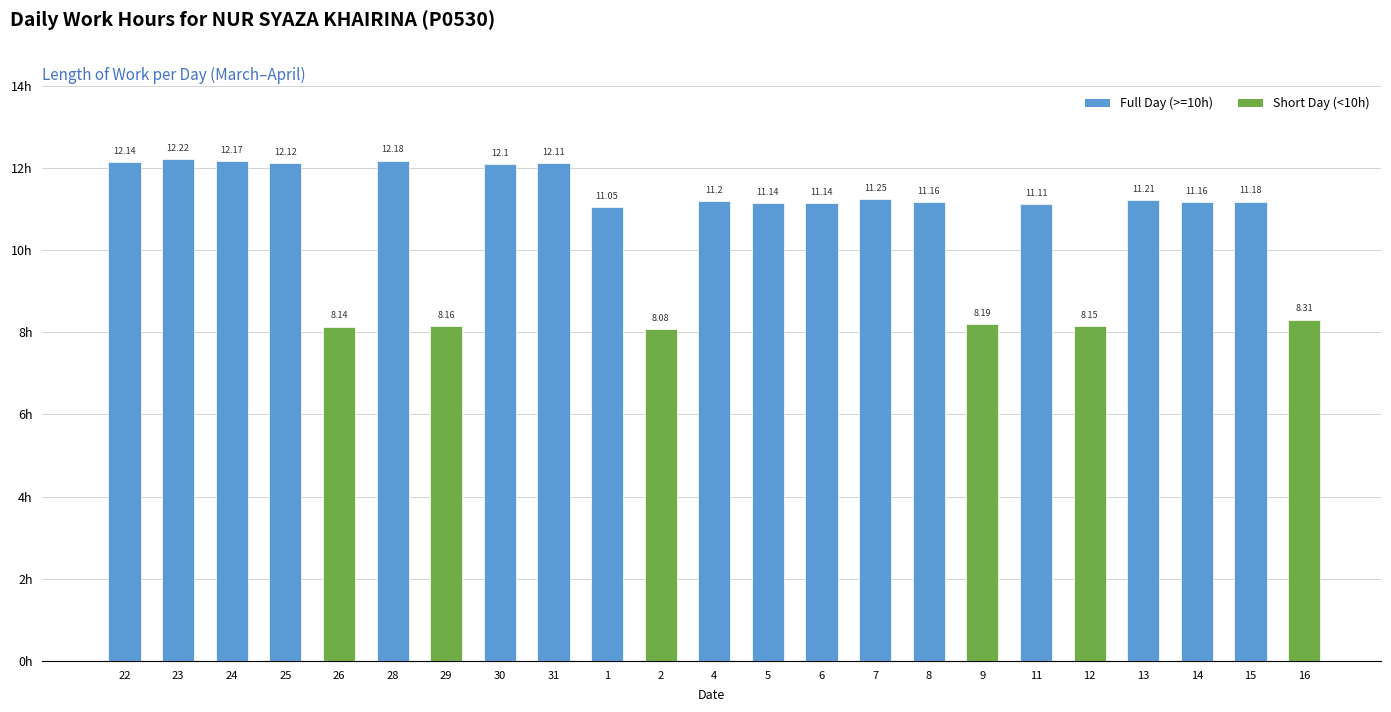

What is the change in value from 26 to 6?

+3.0